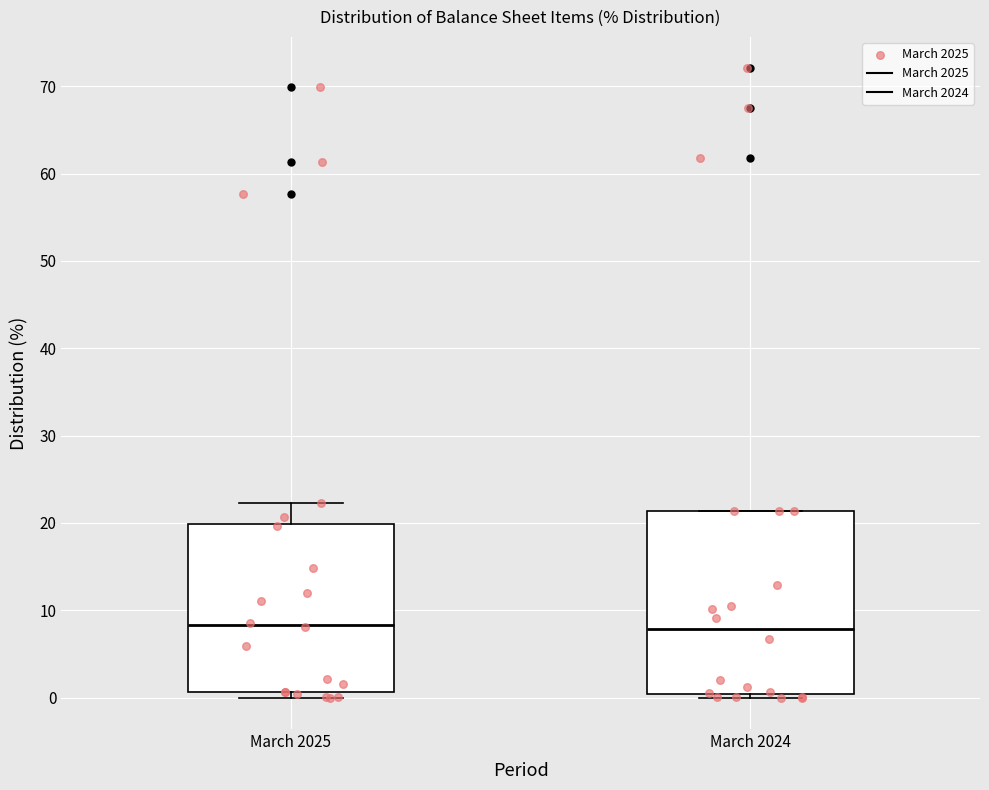

Reading left to right, read every box against the y-axis: the position of its median line, the range the box covers, and the ends of its whiskers. The values are not printed on the chart, so give them approximately, as read against the axis.

March 2025: median 8, box 1 to 20, whiskers 0 to 22
March 2024: median 8, box 0 to 21, whiskers 0 (just below the box's lower edge) to 21